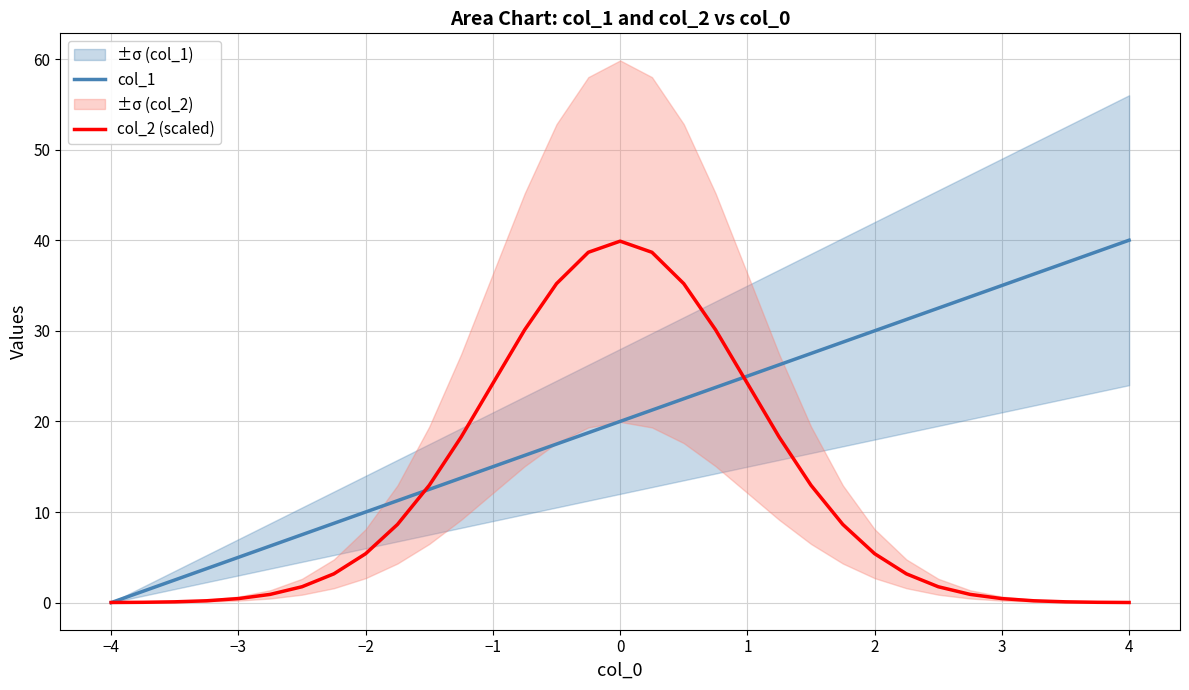

The value of col_1 at −3 is 5.0. True or false?

True